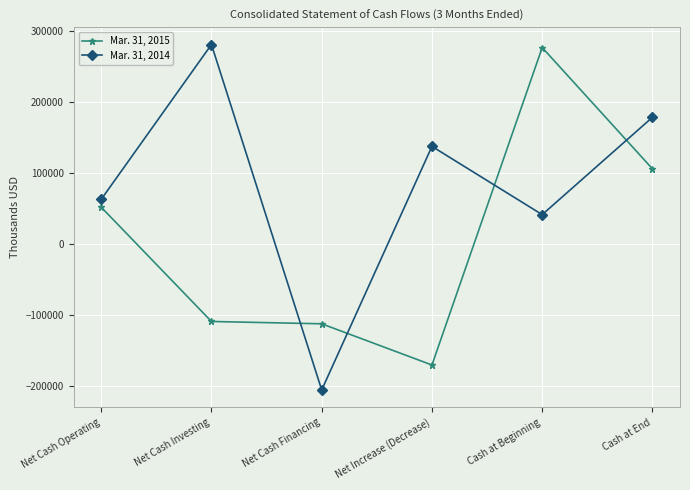

At which label is Mar. 31, 2014 closest to 37315?

Cash at Beginning